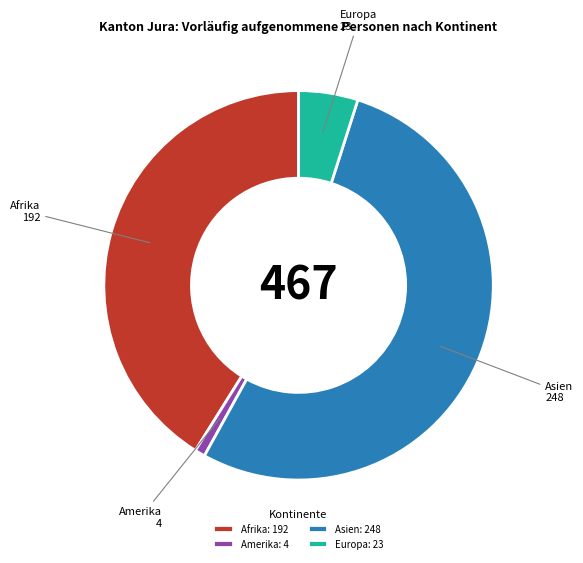

Do Asien: 248 and Amerika: 4 together represent more than half of the pie?

Yes